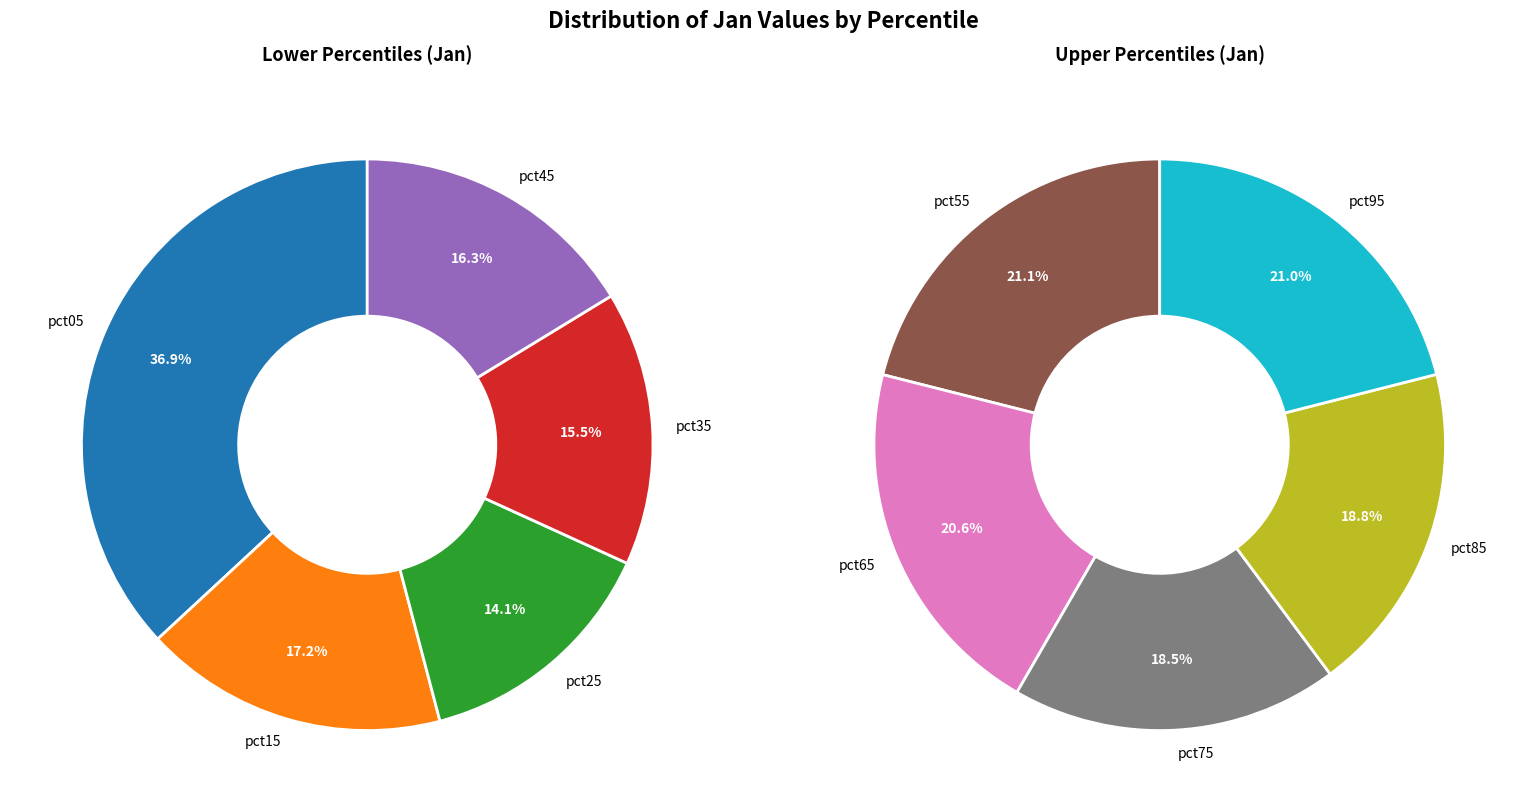

Rank the categories by value from highest to lowest.

pct05, pct55, pct95, pct15, pct65, pct45, pct85, pct35, pct75, pct25